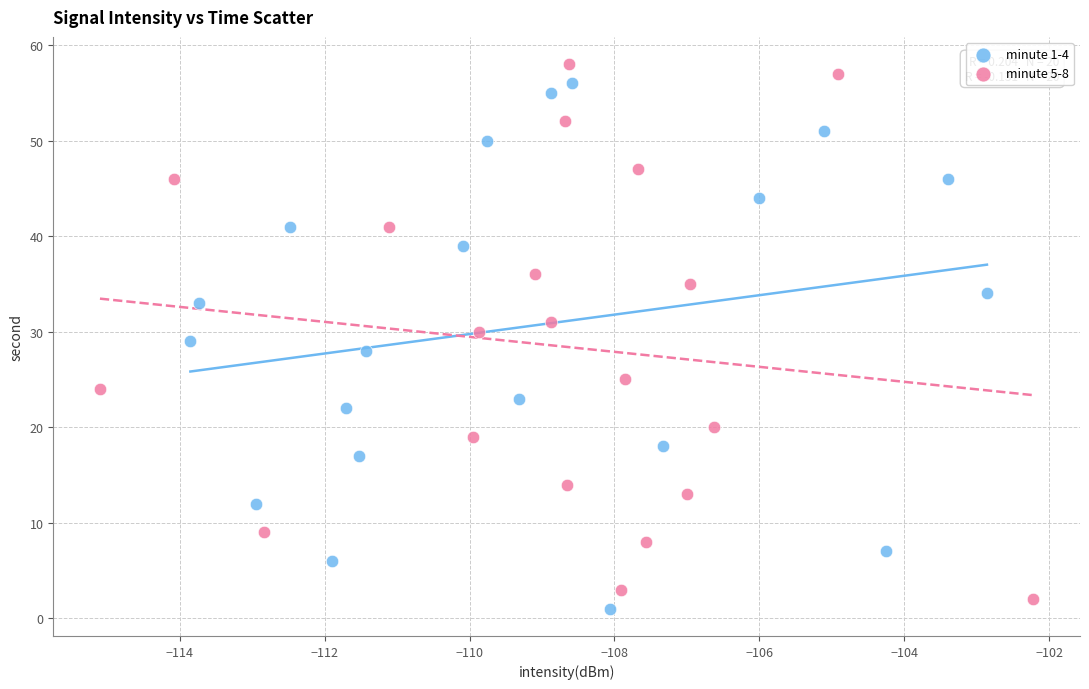

Which series reaches the minimum Y coordinate?

minute 1-4